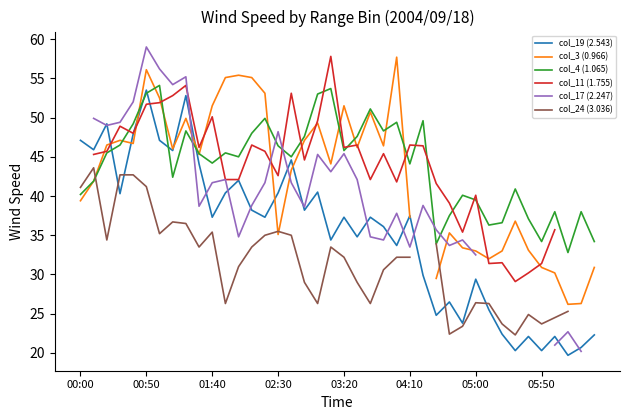

What is the sum of the col_24 (3.036) values at 22 and 8?

62.8